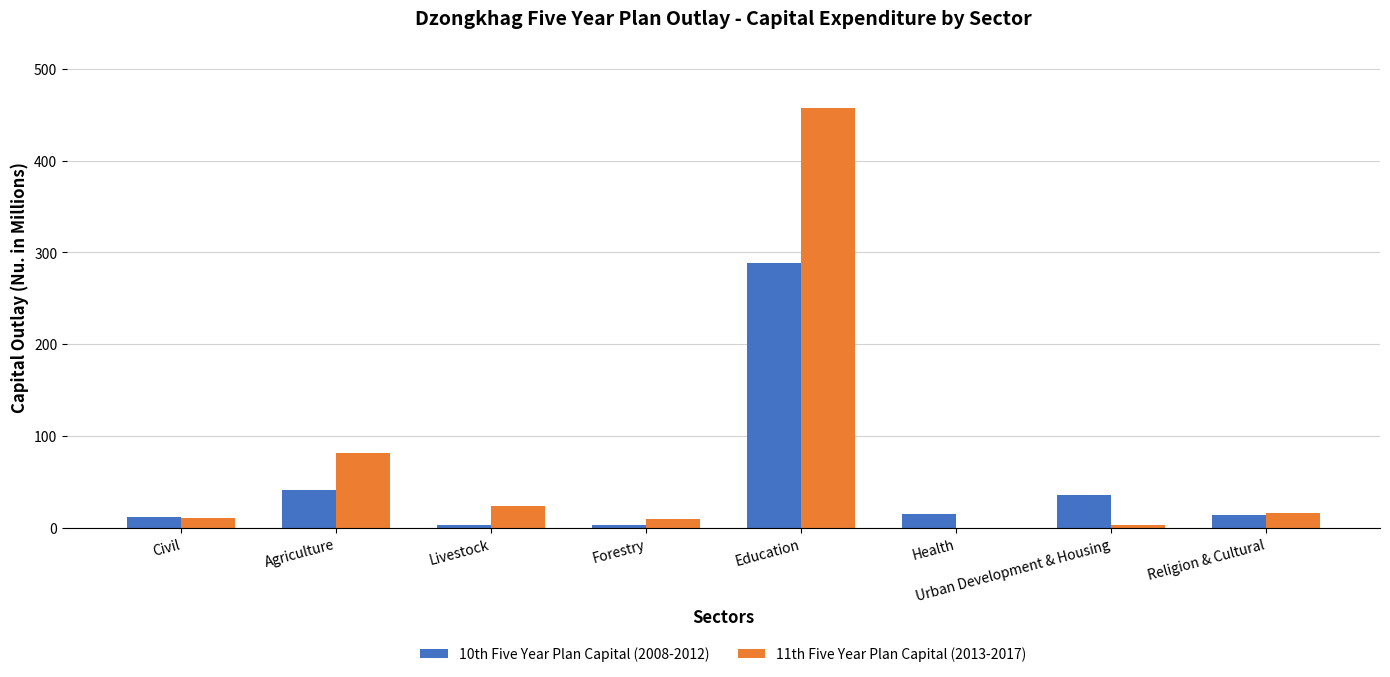

Is it true that 11th Five Year Plan Capital (2013-2017) equals 3.4 at Urban Development & Housing?

True